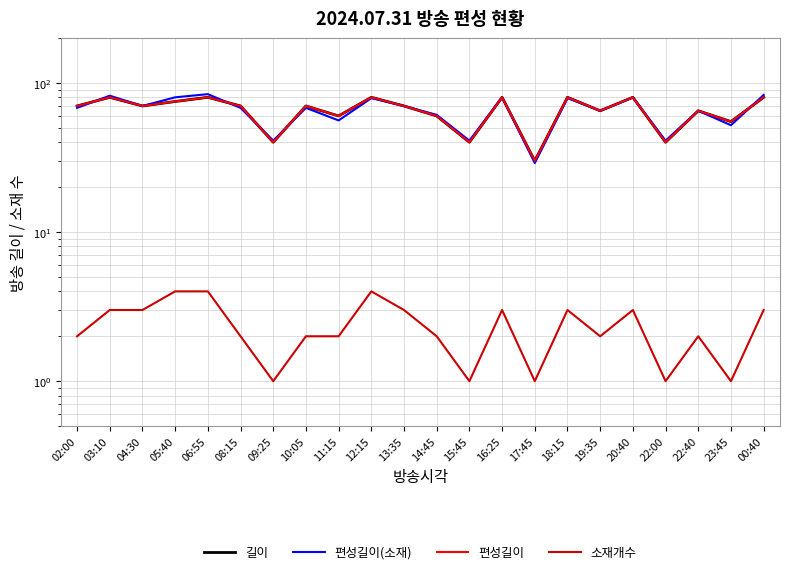

What is the sum of all 편성길이 values?

1440